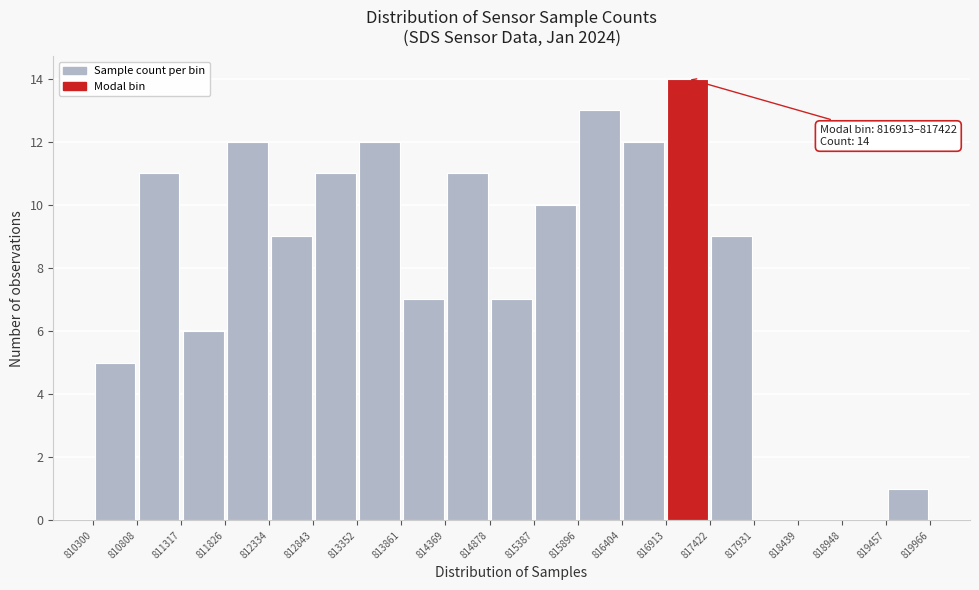

Which range on the x-axis has the tallest bar?

816913 to 817422